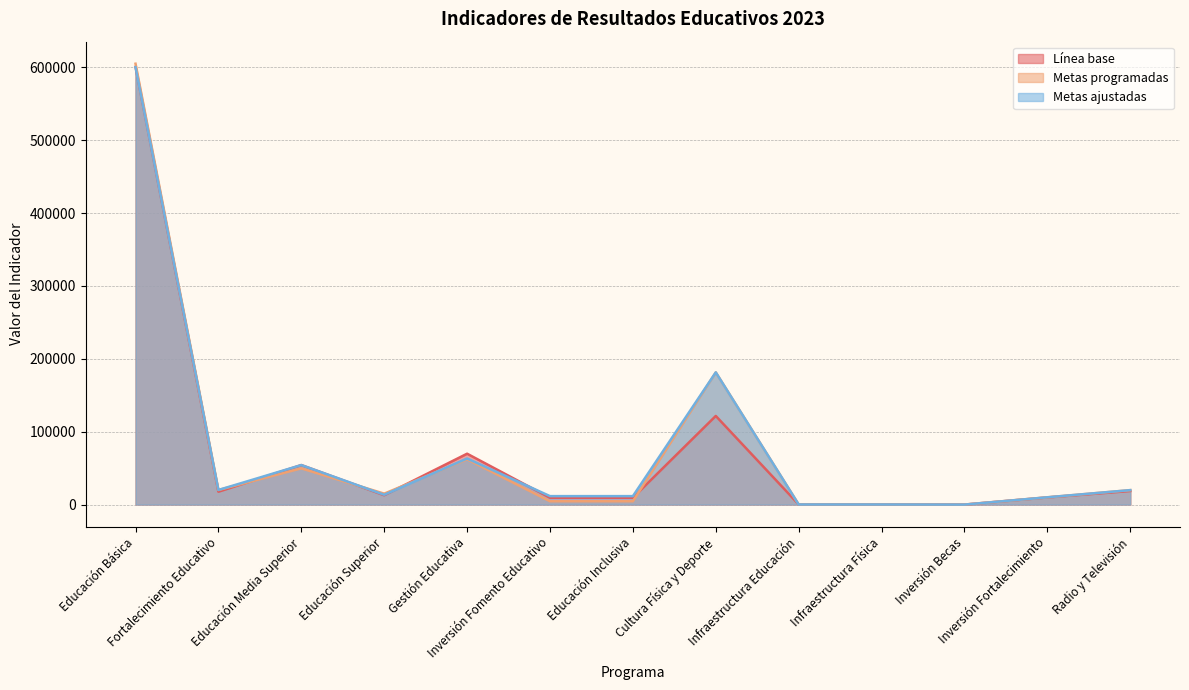

The Metas ajustadas series shows 600087.0 at Educación Básica. True or false?

True